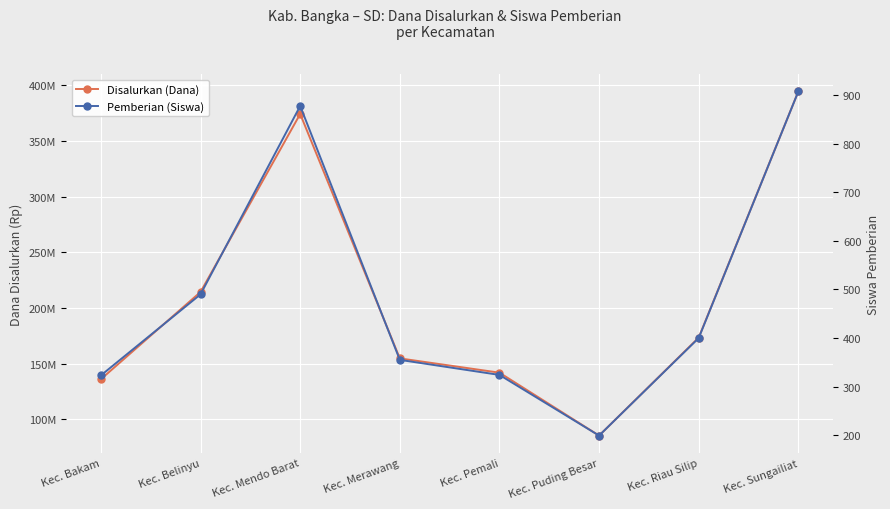

Rank the categories by Pemberian (Siswa) value from highest to lowest.

Kec. Sungailiat, Kec. Mendo Barat, Kec. Belinyu, Kec. Riau Silip, Kec. Merawang, Kec. Pemali, Kec. Bakam, Kec. Puding Besar